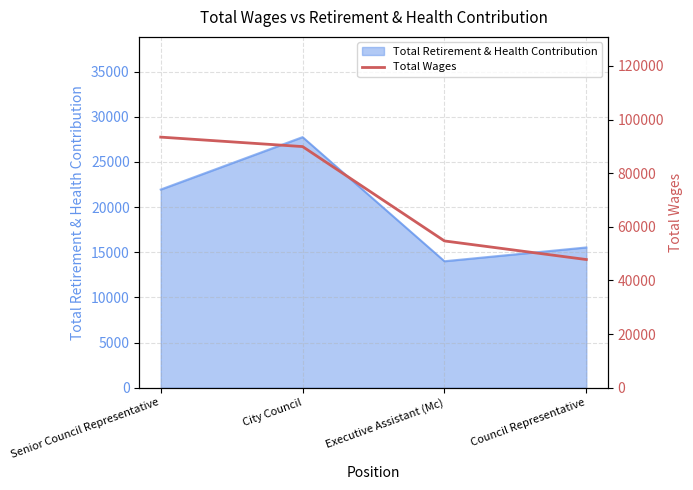

Reading left to right, list all the values displayed in this chart.

Senior Council Representative=93430	City Council=89903	Executive Assistant (Mc)=54721	Council Representative=47789